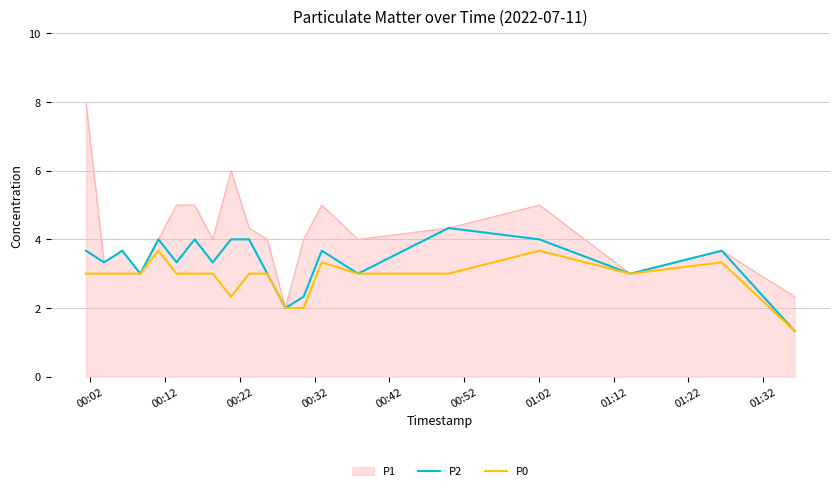

Rank the series by their average value, from highest to lowest.

P1, P2, P0